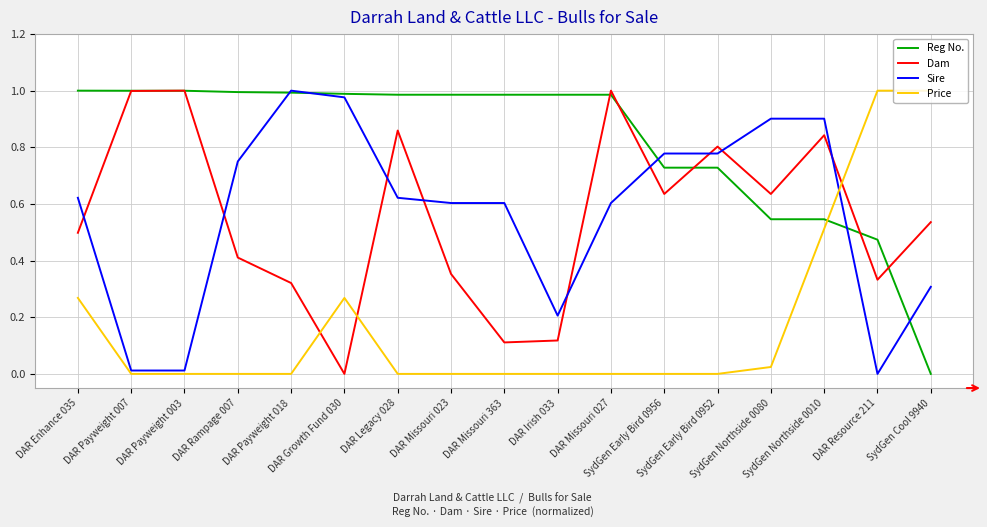

Which series has the largest total across all categories?

Reg No.